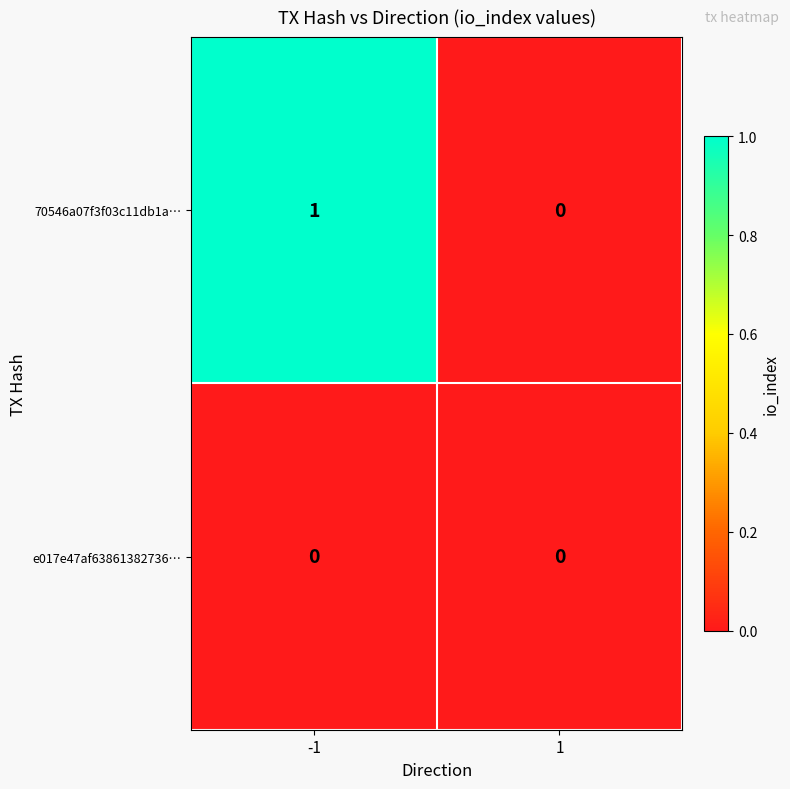

List the labels in order of 70546a07f3f03c11db1a… value, largest first.

-1, 1